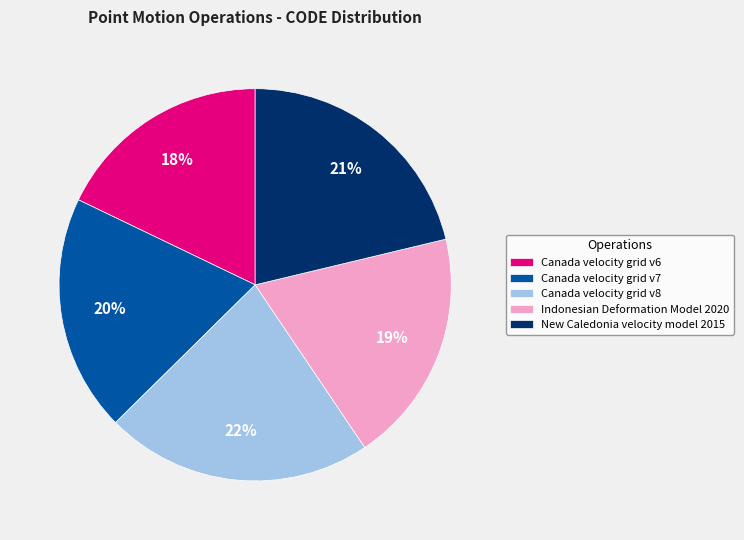

True or false: Canada velocity grid v8 accounts for 9% of the total.

False